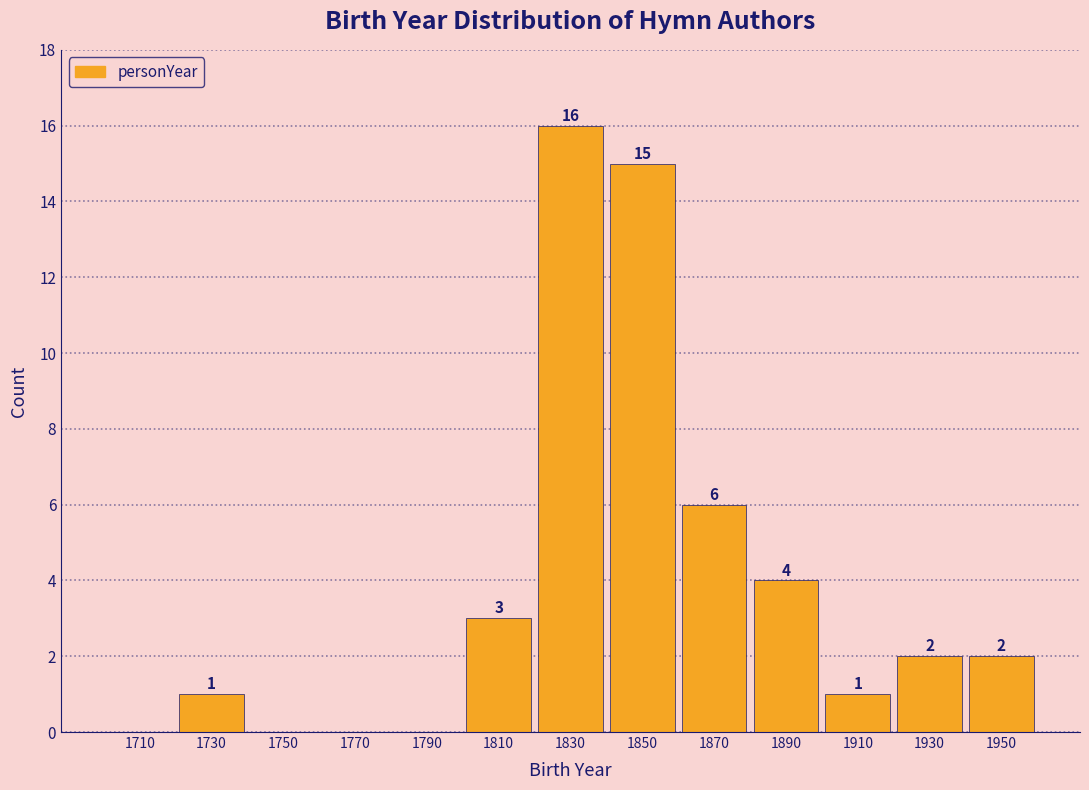

Over which range of the x-axis is the bar tallest?

1820 to 1840